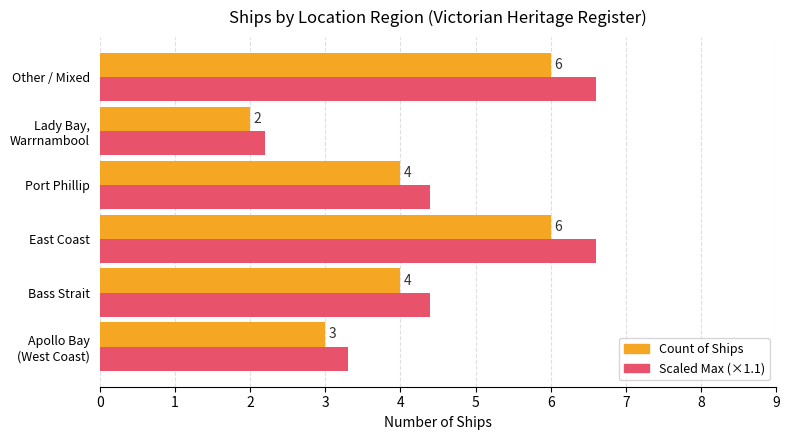

What is the maximum value shown in the chart?

6.6